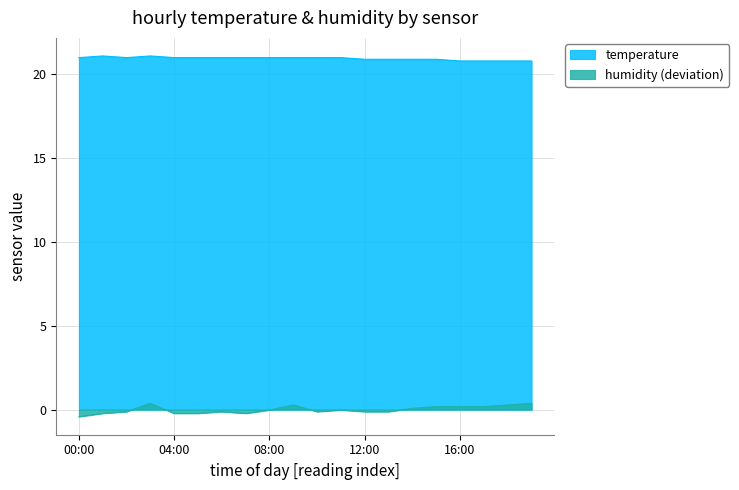

Is the value of temperature at 10:00 greater than the value of humidity at 04:00?

Yes